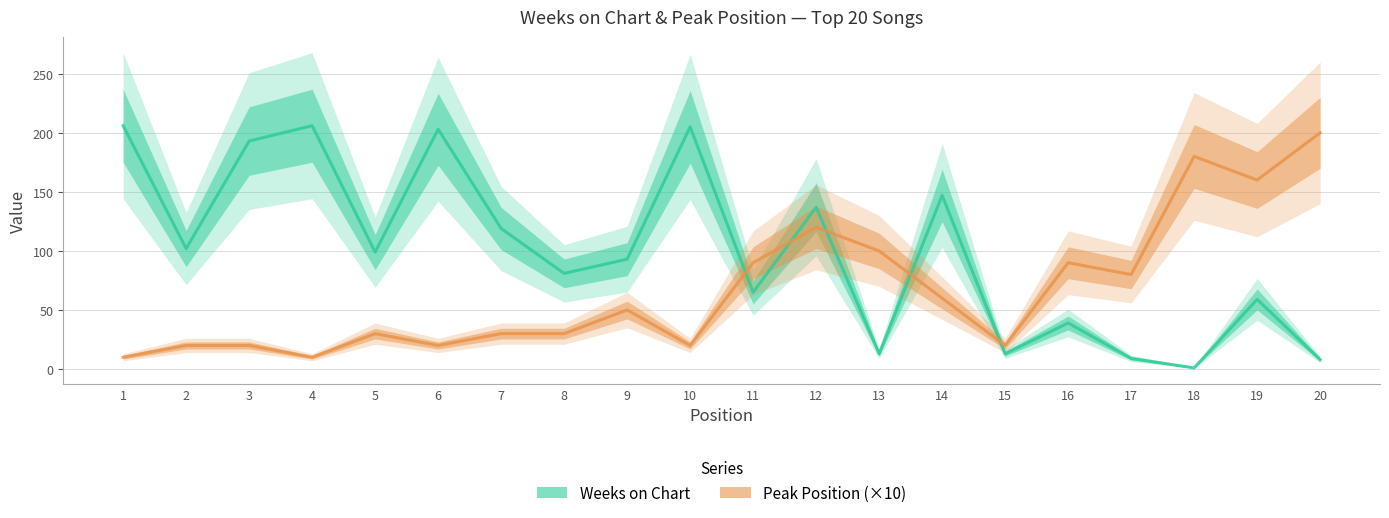

The value of Weeks on Chart at 12 is 137. True or false?

True